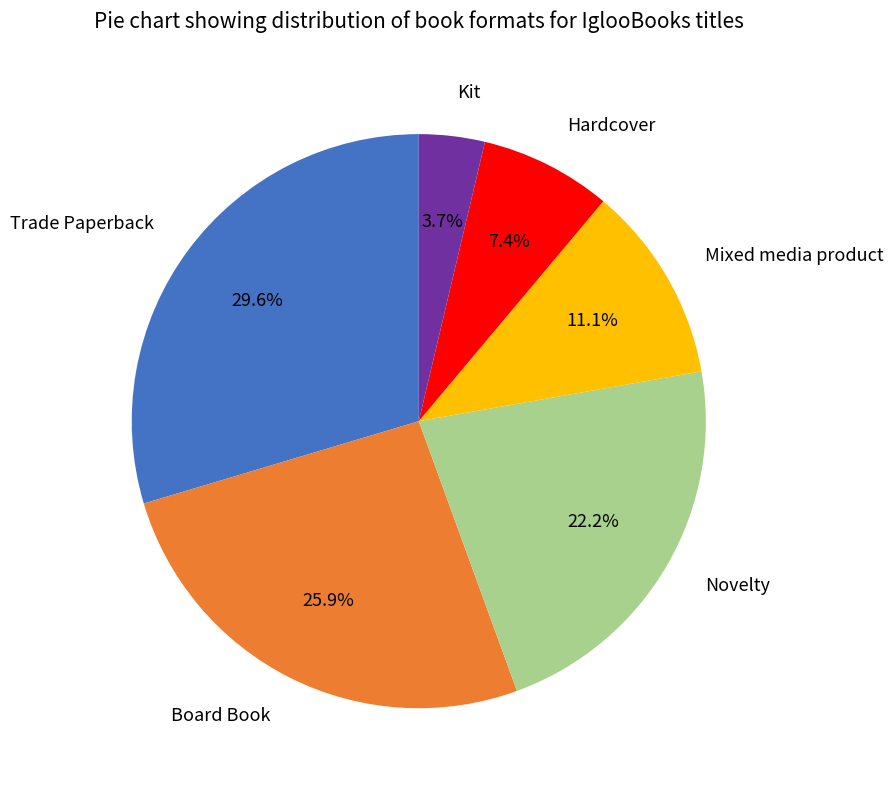

Which has a higher value, Kit or Novelty?

Novelty